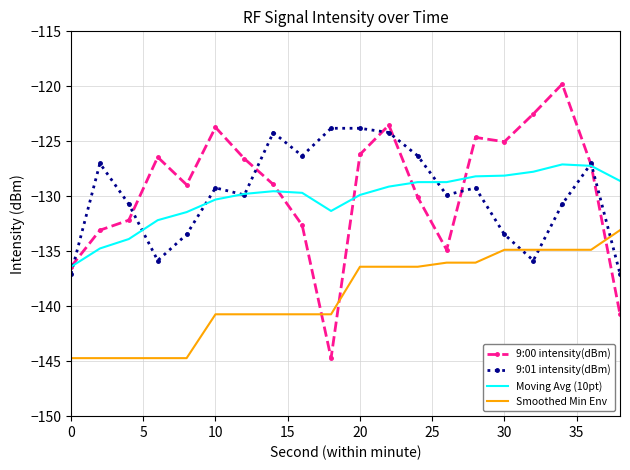

Which series has the largest range (max minus min)?

9:00 intensity(dBm)